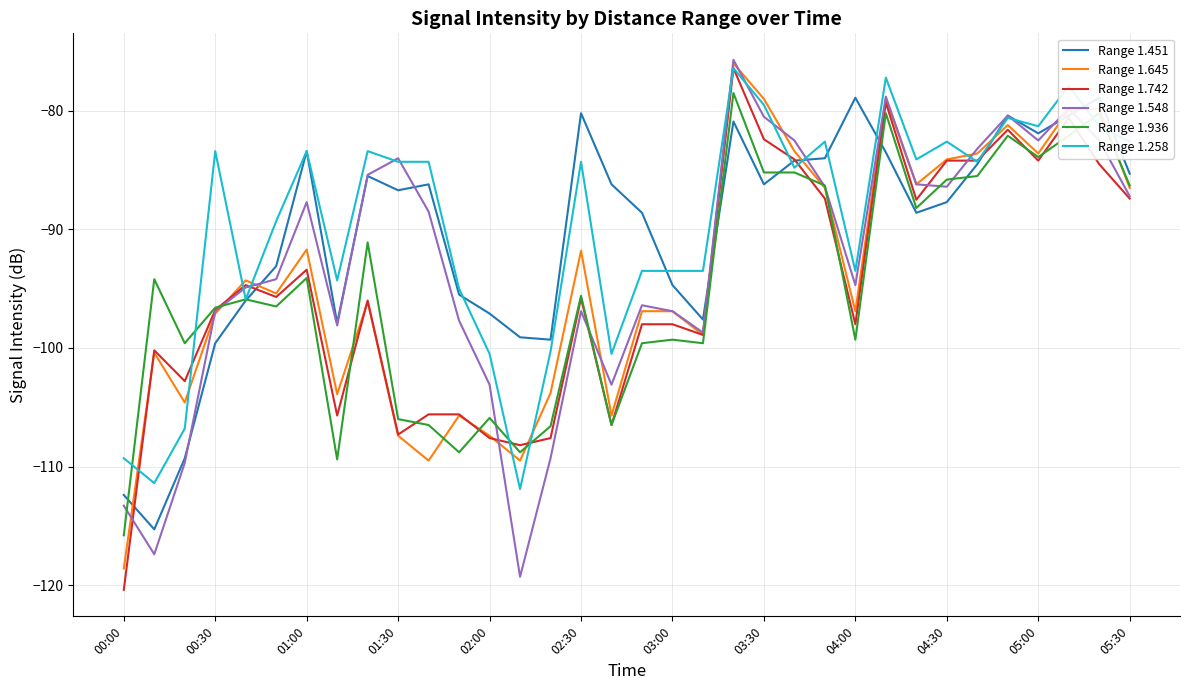

What is the lowest value of the Range 1.742 series?

-120.4